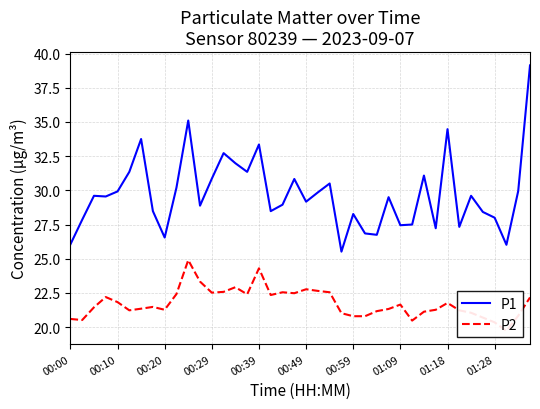

What is the highest value of the P1 series?

39.1